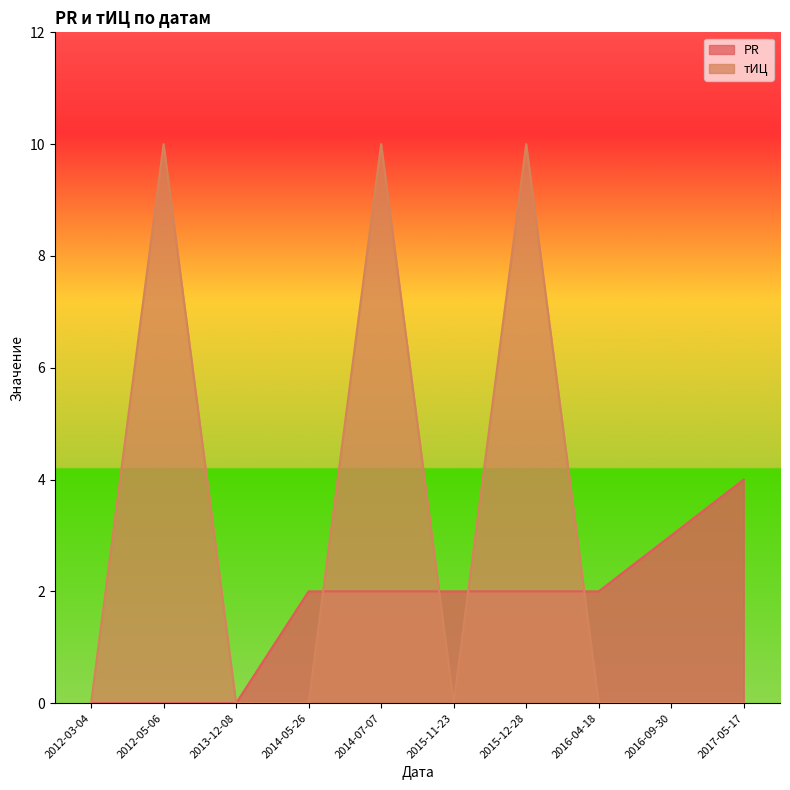

Rank the series at 2012-03-04 from lowest to highest value.

PR, тИЦ